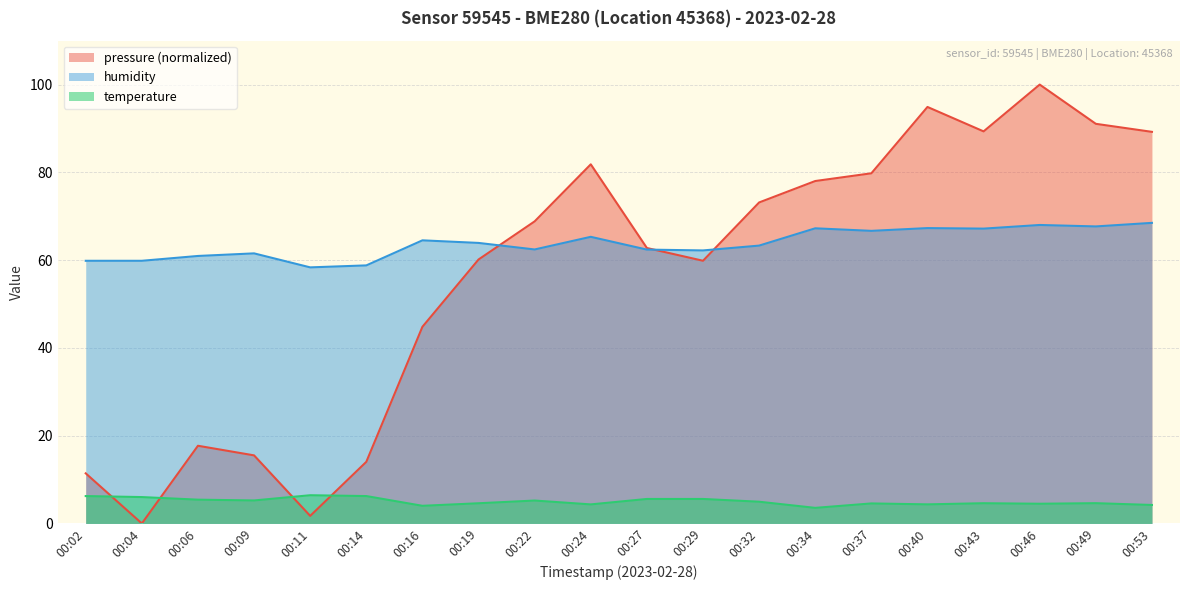

How many lines are shown in the chart?

3